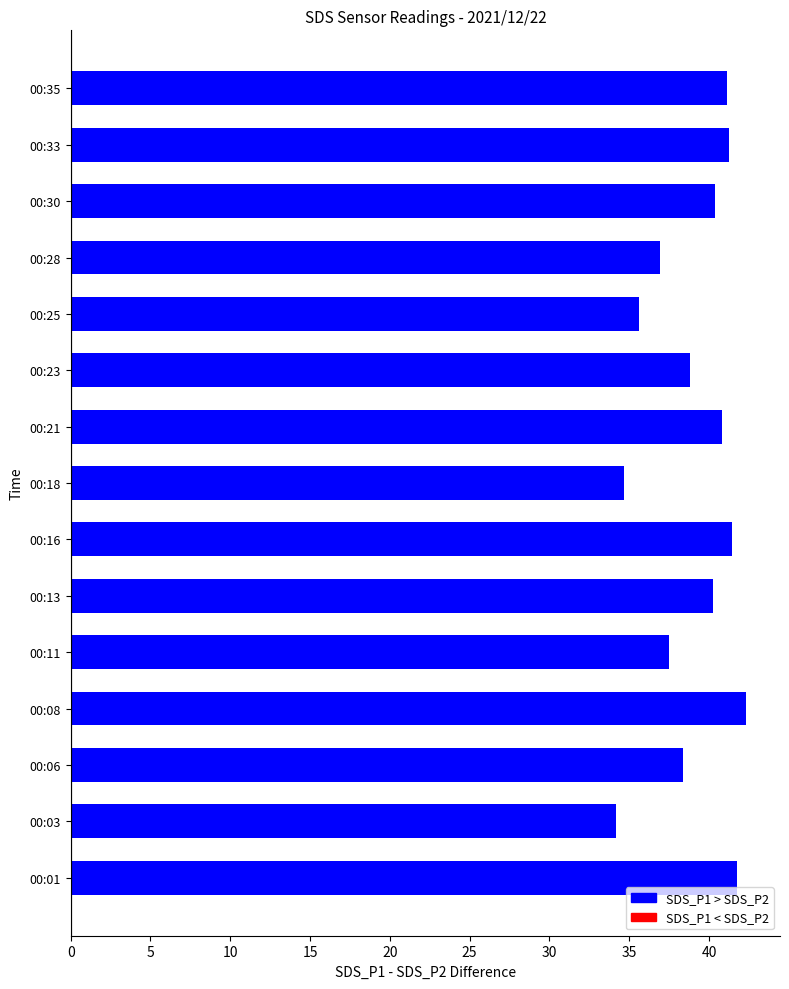

Is it true that the value at 00:21 is 40.8?

True